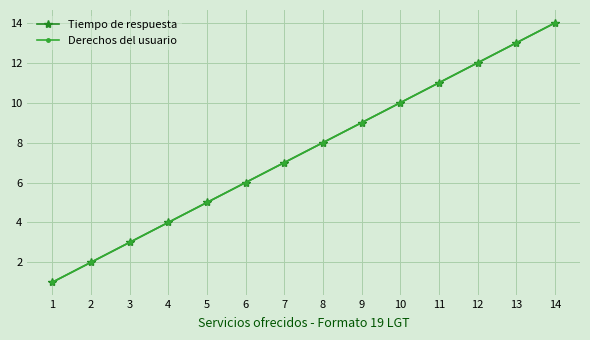

Where does the Derechos del usuario series first go above 8?

9